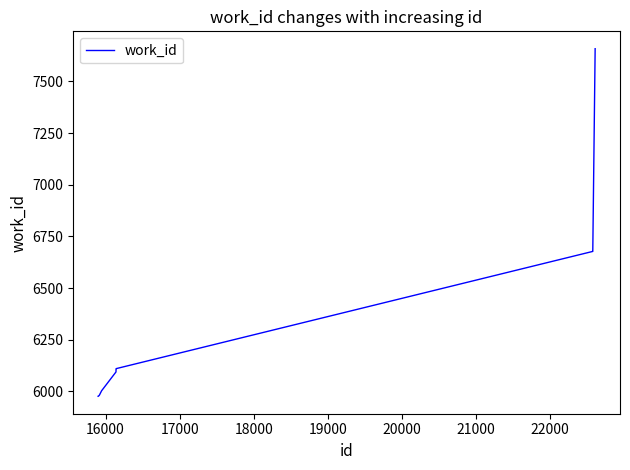

What is the difference between the maximum and minimum values?

1682